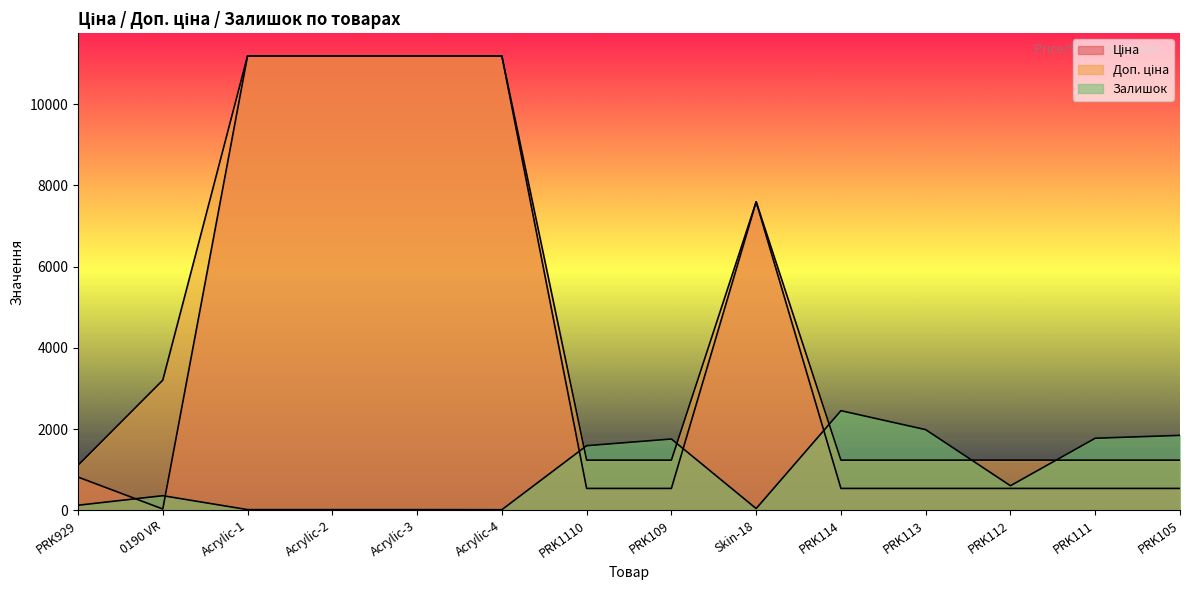

The Ціна series shows 11188.2 at Acrylic-2. True or false?

True